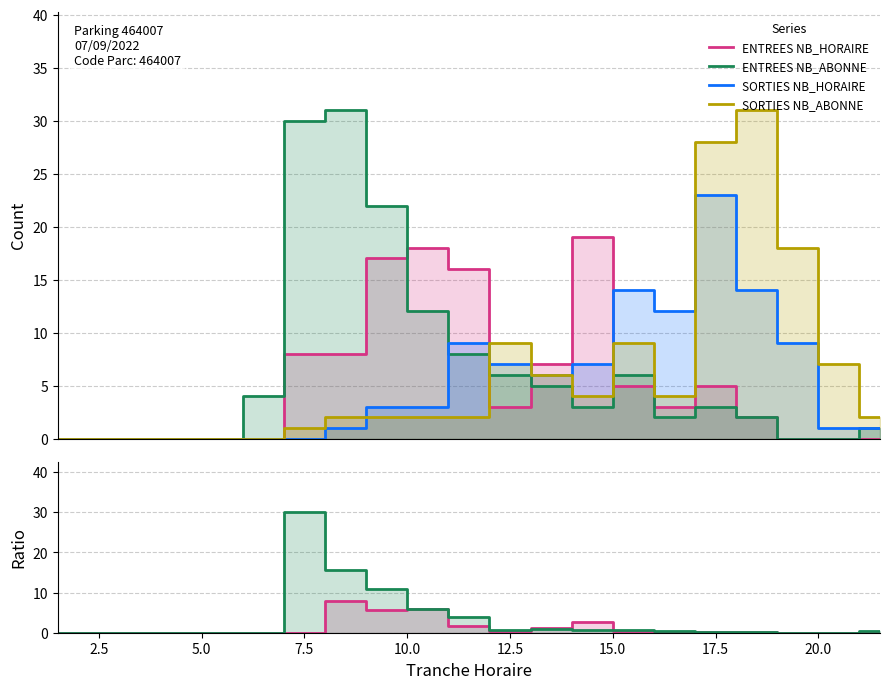

At 8, list the series in order from smallest to largest.

SORTIES NB_HORAIRE, SORTIES NB_ABONNE, ENTREES NB_HORAIRE, ENTREES NB_ABONNE